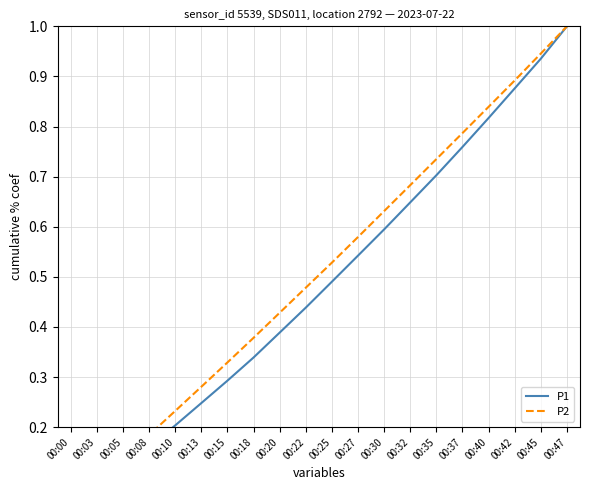

The value of P1 at 00:20 is 0.5. True or false?

False